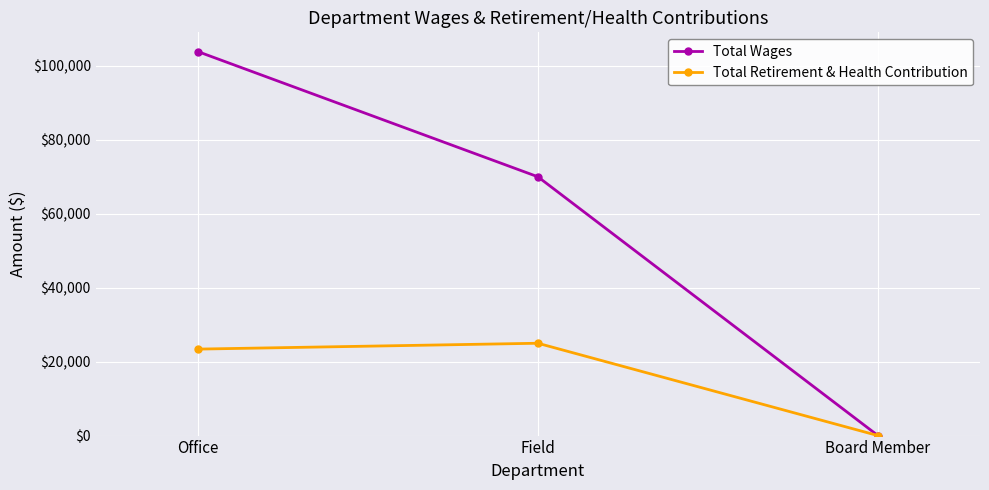

Is this an area chart (filled region under the line)?

No